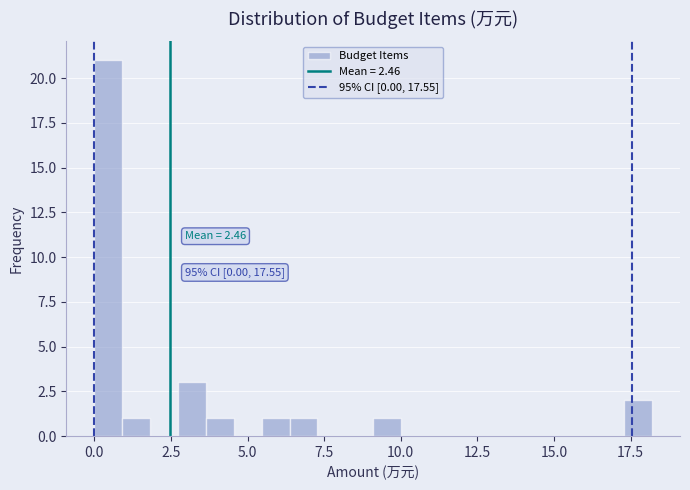

Read against the x-axis, roughly where is the centre of the tallest bar?

0.5